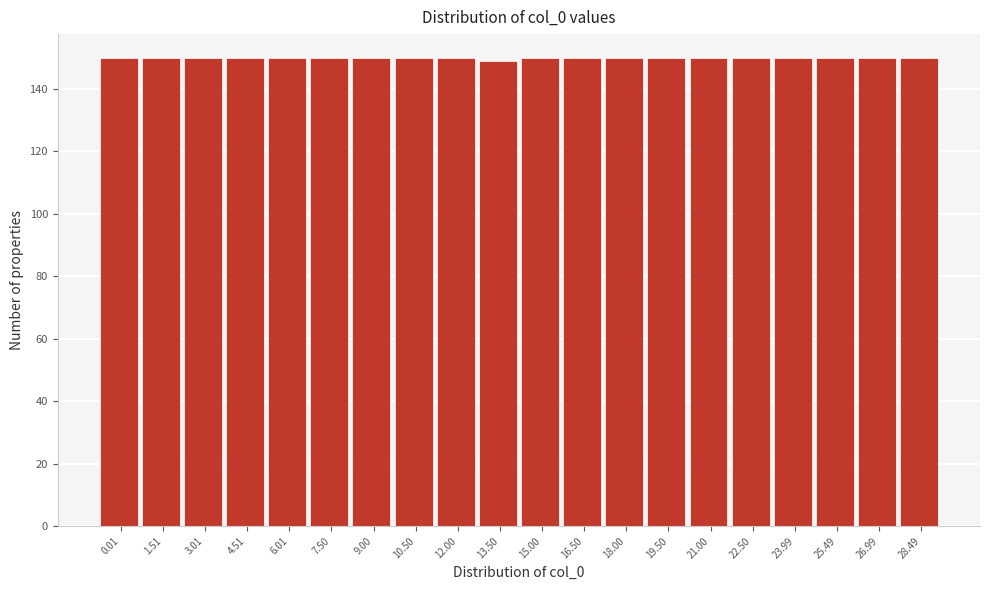

Reading left to right, what are all the values shown in this chart?

0.01=150	1.51=150	3.01=150	4.51=150	6.01=150	7.50=150	9.00=150	10.50=150	12.00=150	13.50=149	15.00=150	16.50=150	18.00=150	19.50=150	21.00=150	22.50=150	23.99=150	25.49=150	26.99=150	28.49=150